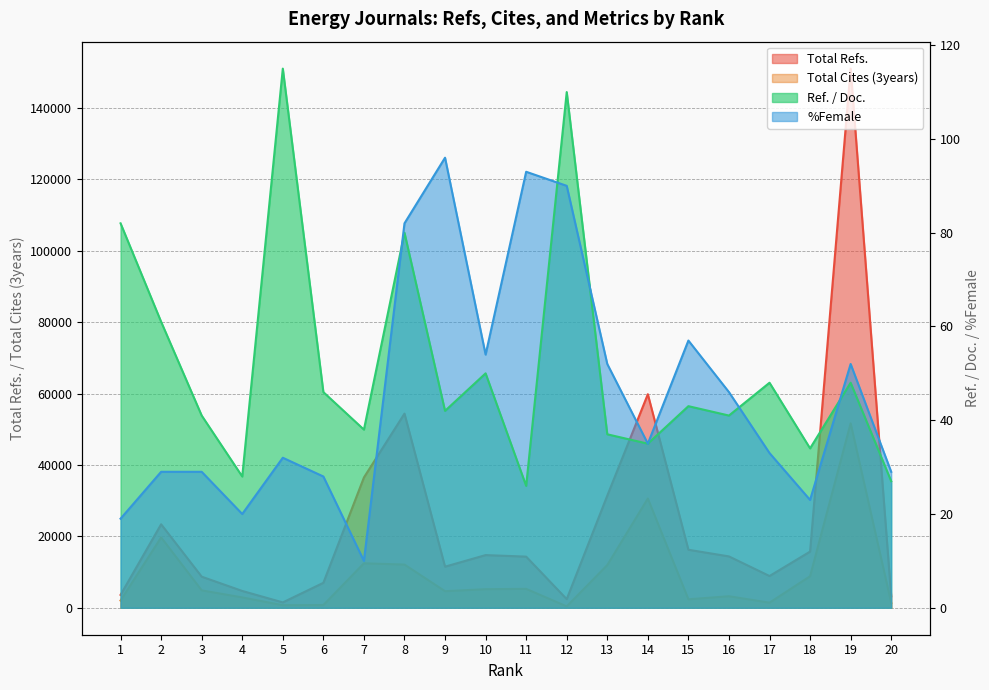

Is it true that Ref. / Doc. equals 167 at 12?

False